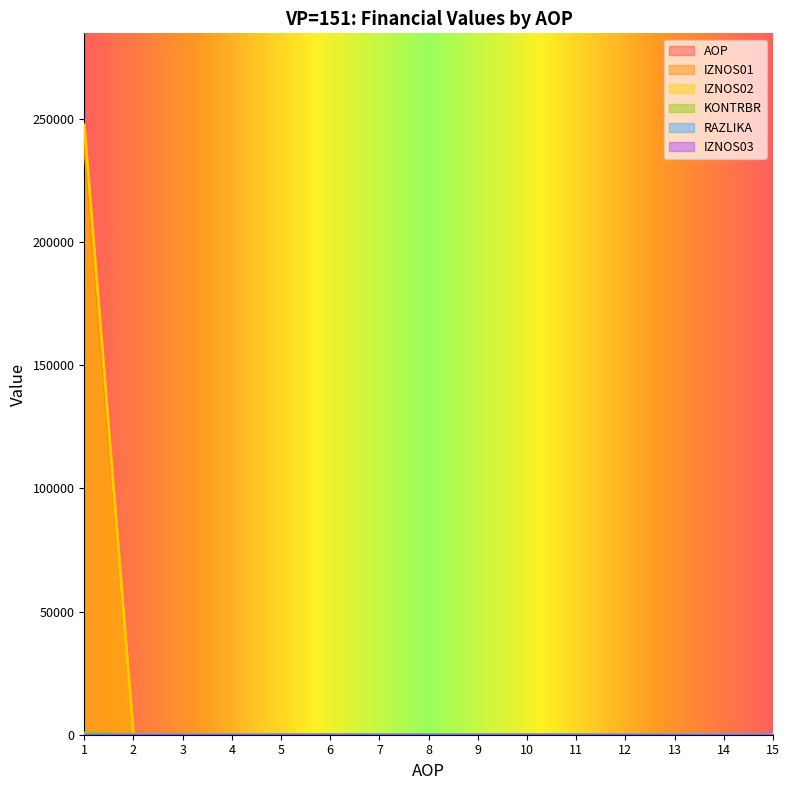

True or false: KONTRBR and RAZLIKA intersect in this chart.

False